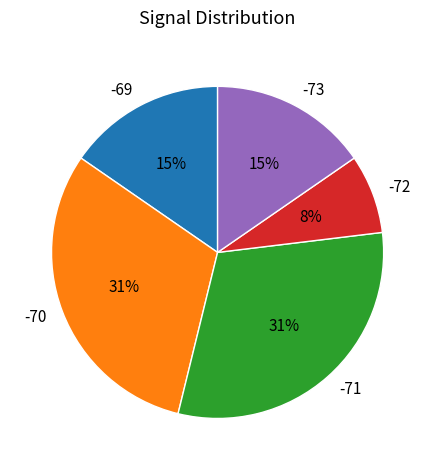

How many segments does this pie chart have?

5